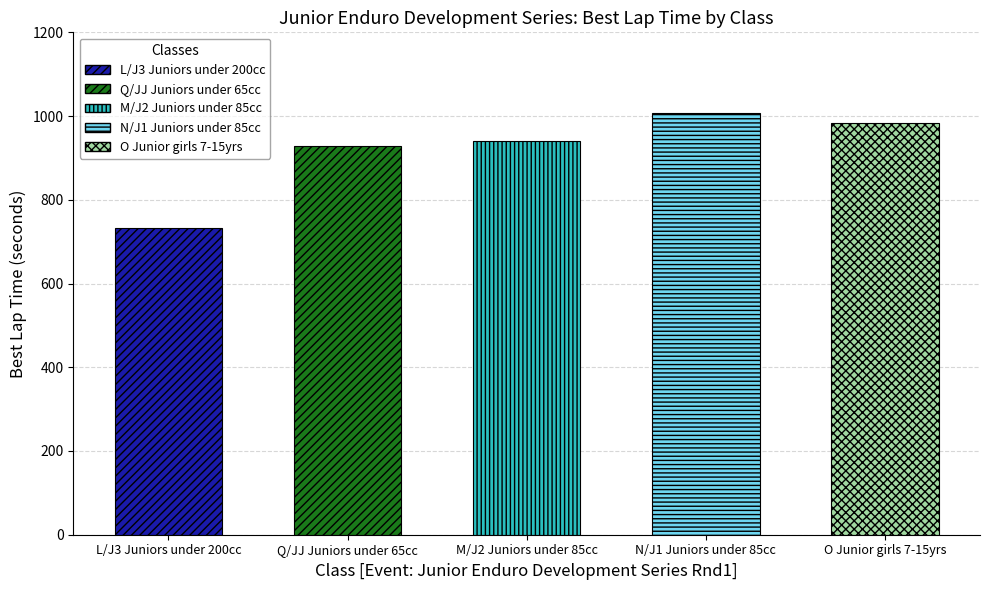

What is the difference between the values at L/J3 Juniors under 200cc and N/J1 Juniors under 85cc?

272.8